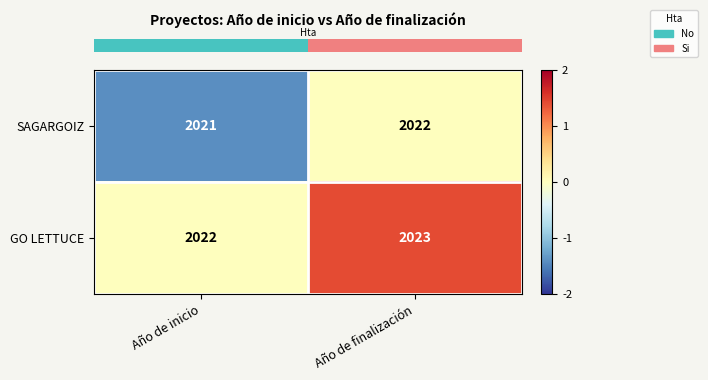

At which category is the sum across all series the highest?

Año de finalización